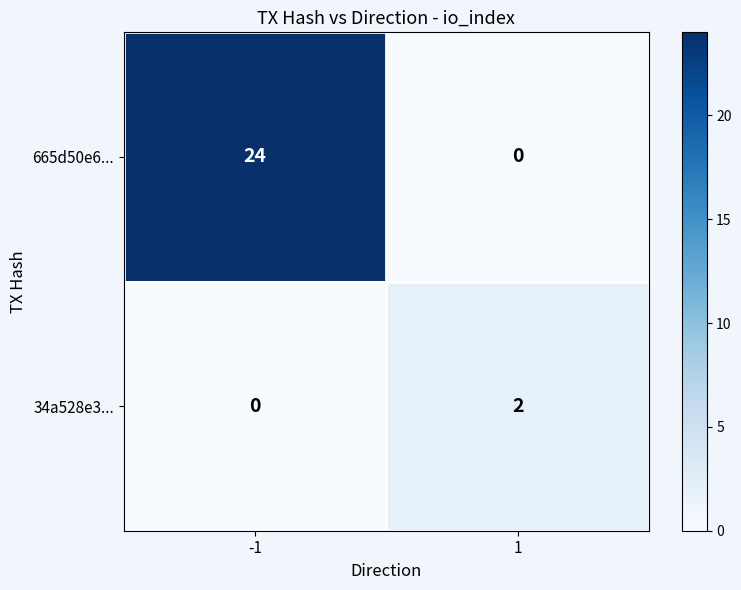

What is the difference between the highest and lowest values at 1?

2